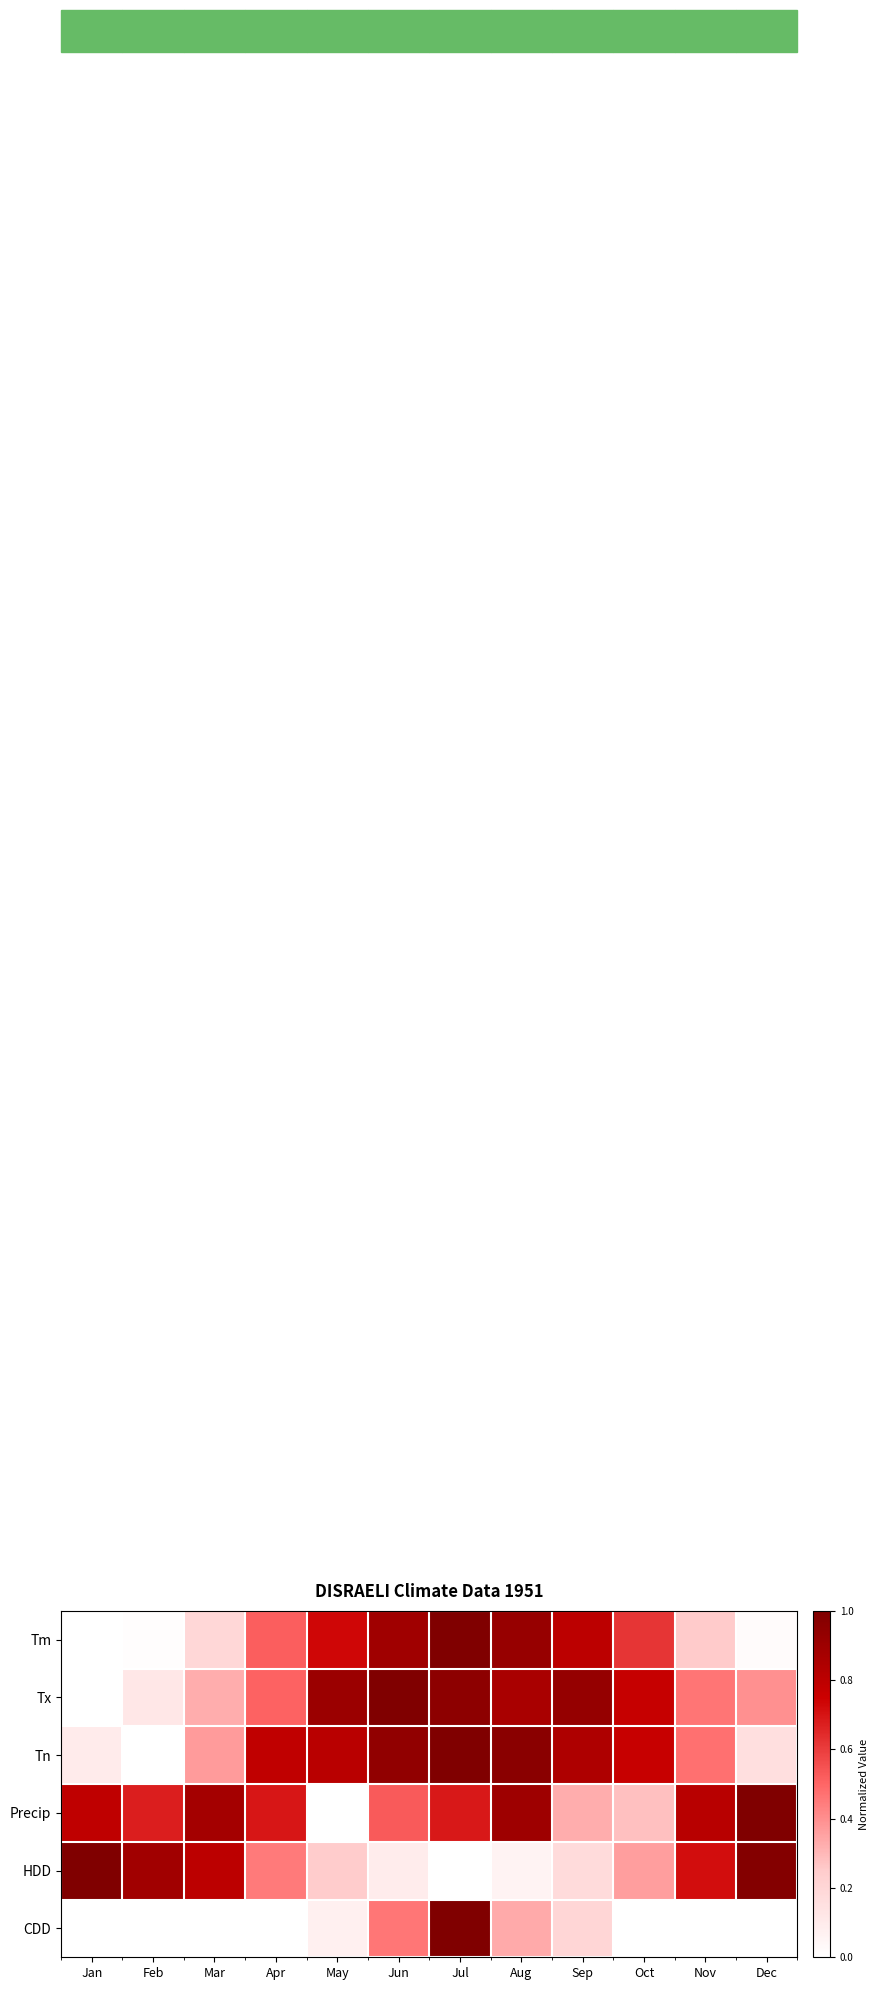

Between Jan and Mar, which is larger?

Mar